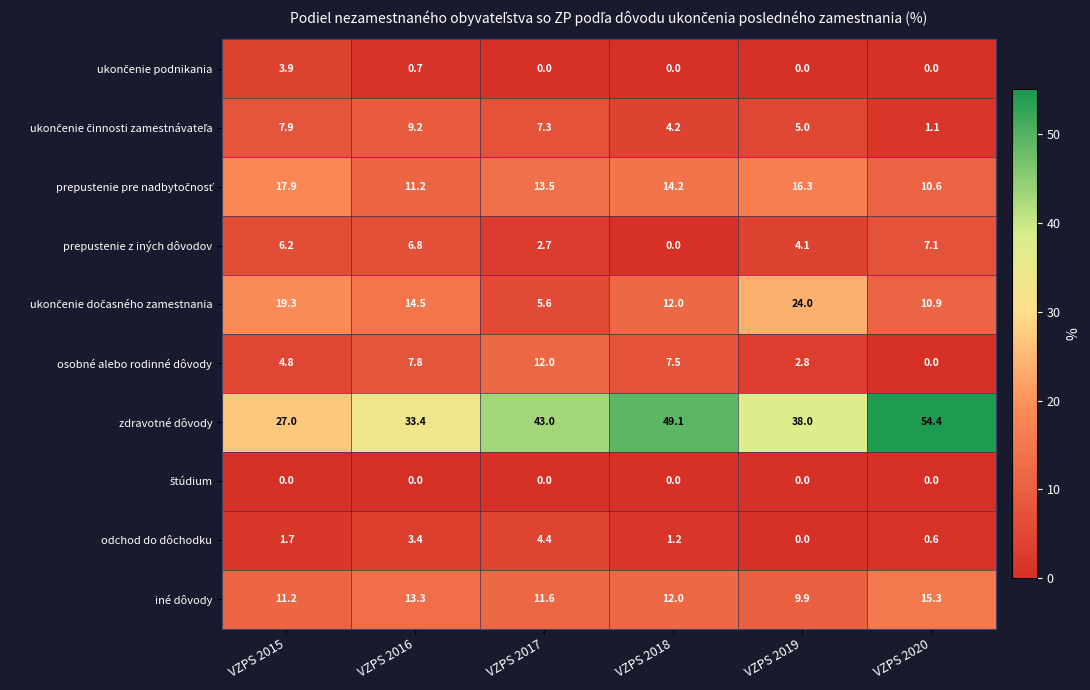

What is the difference between the maximum and minimum values in the zdravotné dôvody series?

27.4